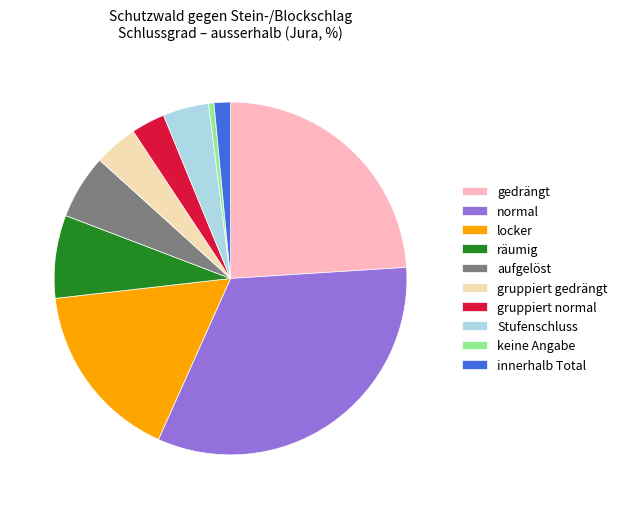

The räumig slice represents 3% of the pie. True or false?

False